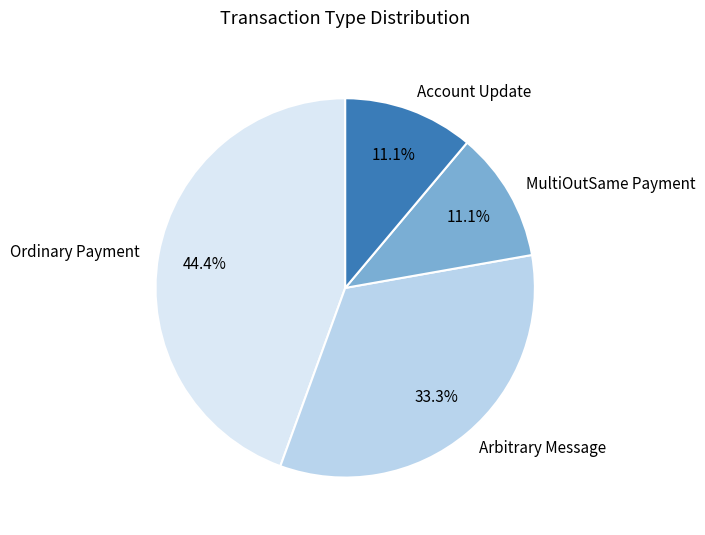

Does Account Update account for over 50% of the chart?

No